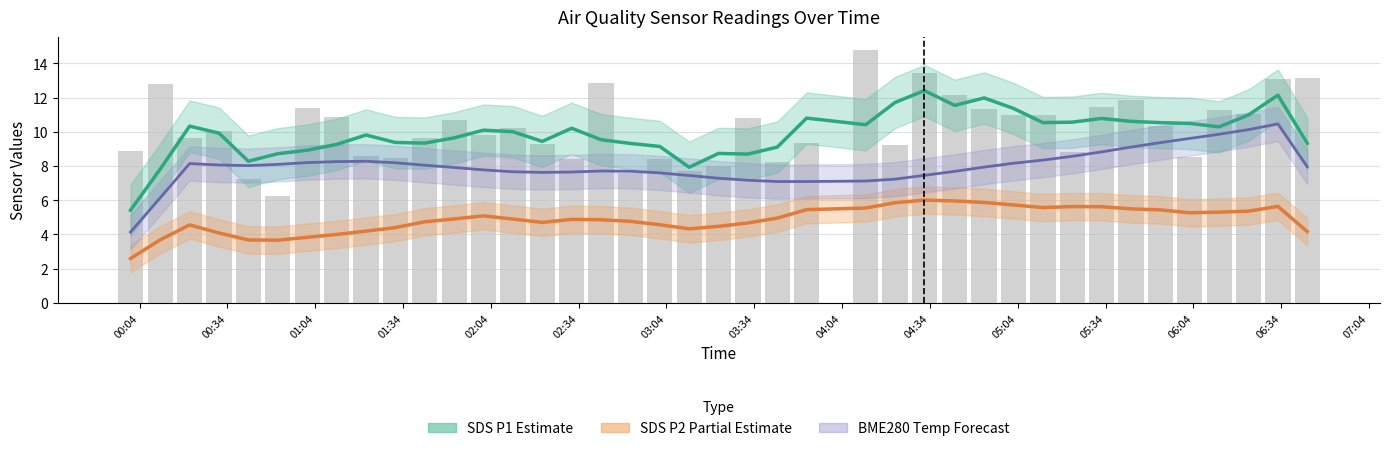

Which series has the widest spread of values?

SDS_P1